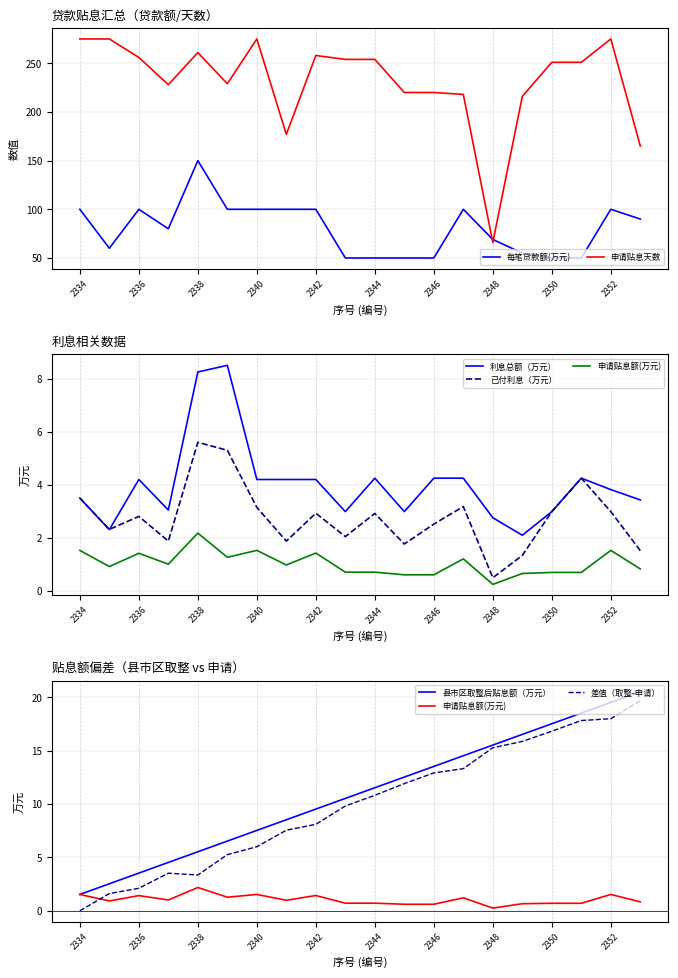

True or false: 申请贴息天数 has a value of 299 at 2346.

False